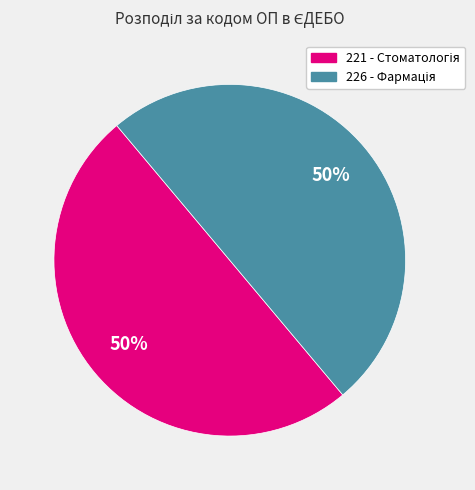

Combined, do 221 and 226 account for over 50%?

Yes